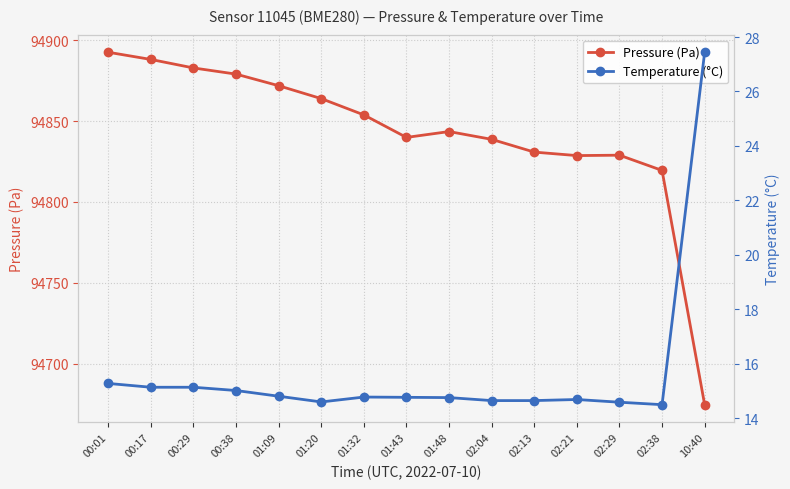

Where is the first local minimum for Pressure (Pa)?

01:43